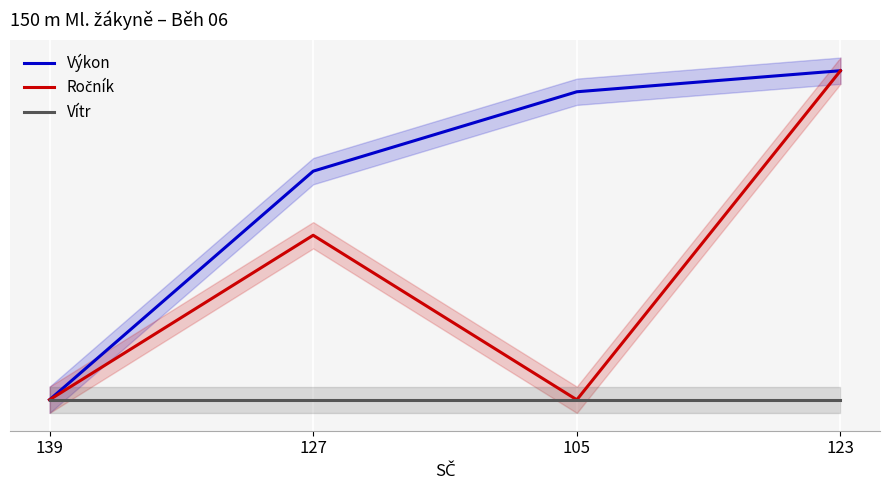

What is the label of the 3rd point from the left?

105